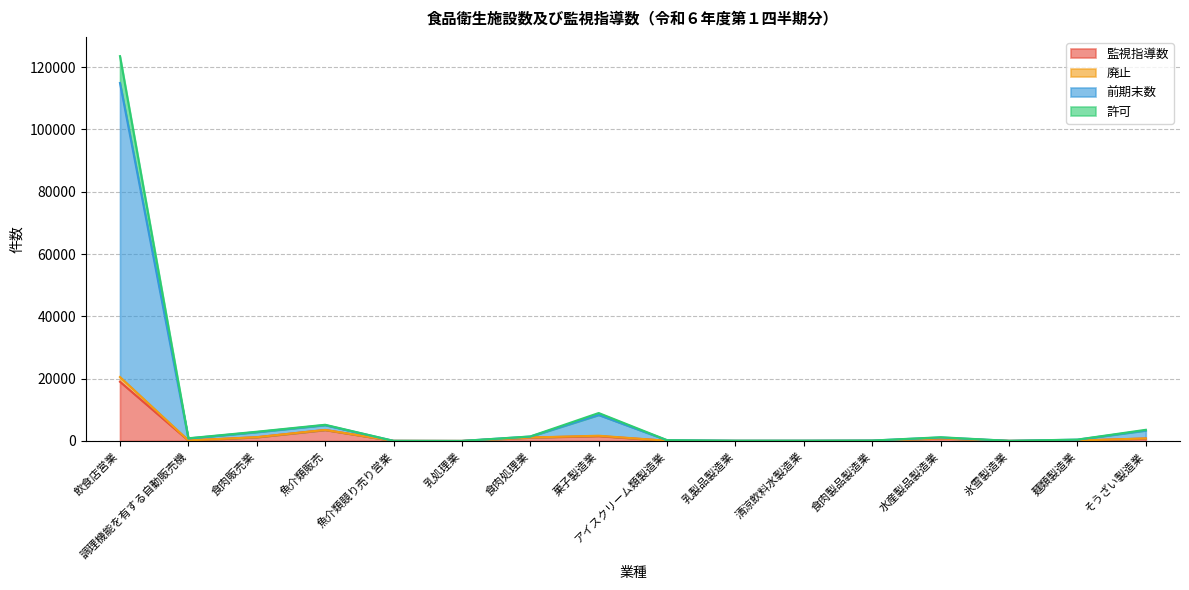

At which category is the sum across all series the highest?

飲食店営業